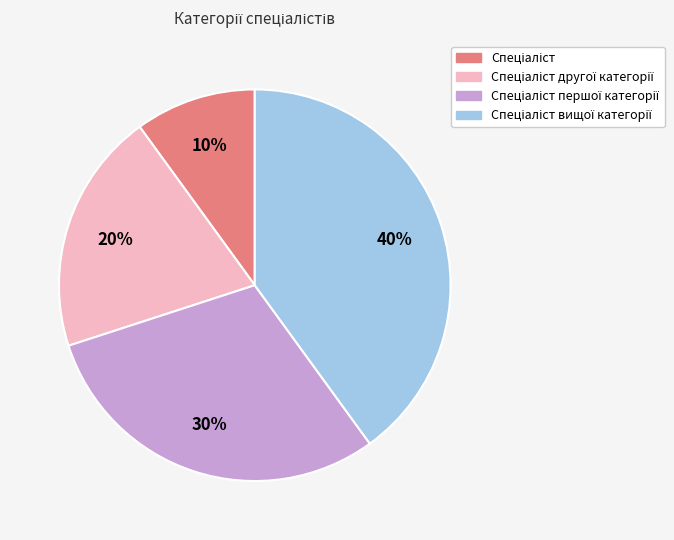

To the nearest percent, what is the difference between the largest and smallest slice percentages?

30%